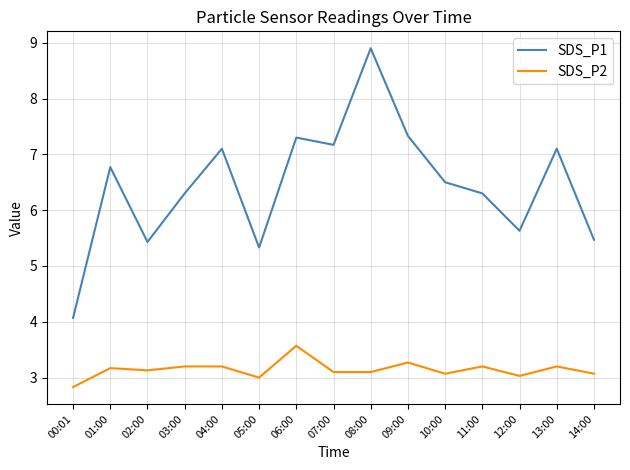

Rank the series at 14:00 from highest to lowest value.

SDS_P1, SDS_P2